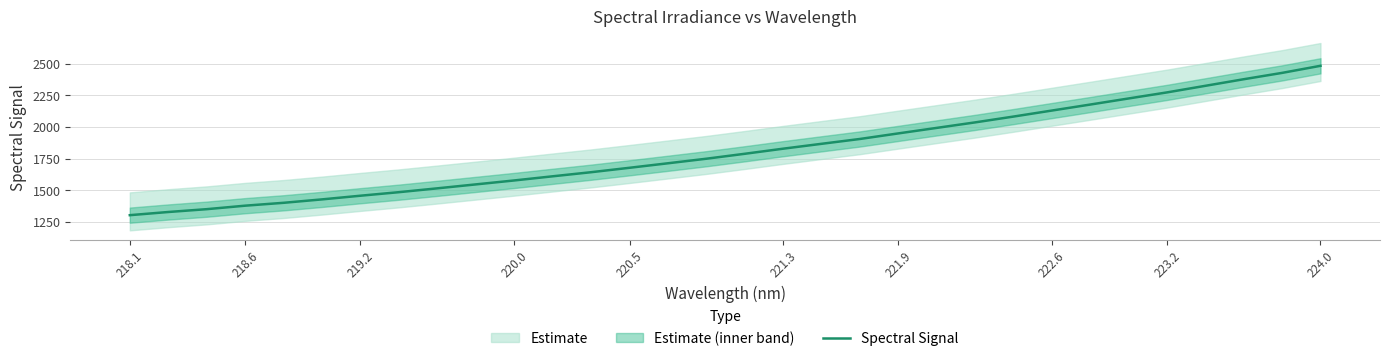

At which label does Spectral Signal reach its peak?

224.0